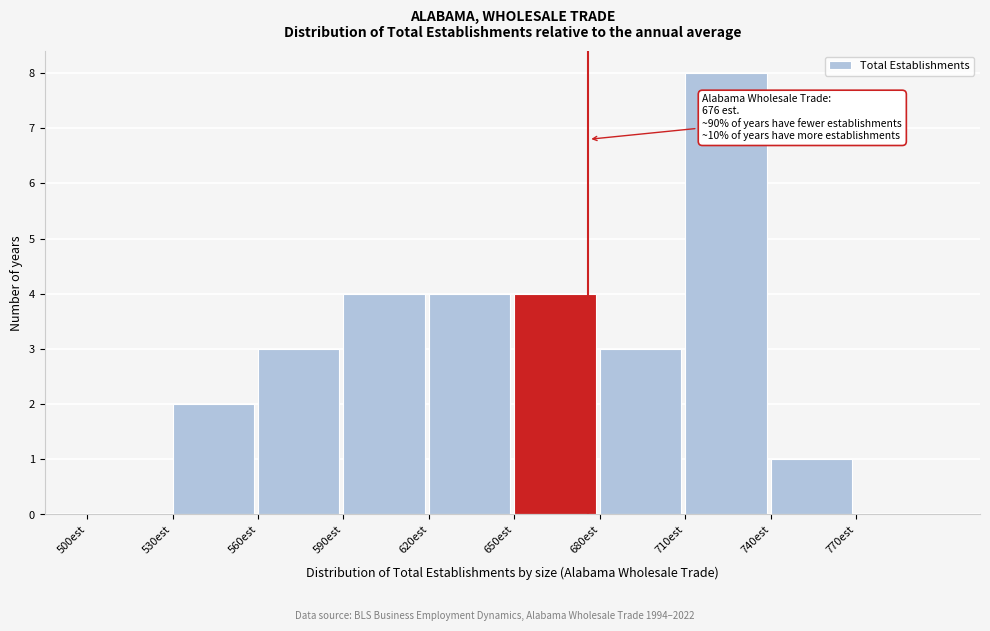

Which range on the x-axis has the tallest bar?

710 to 740